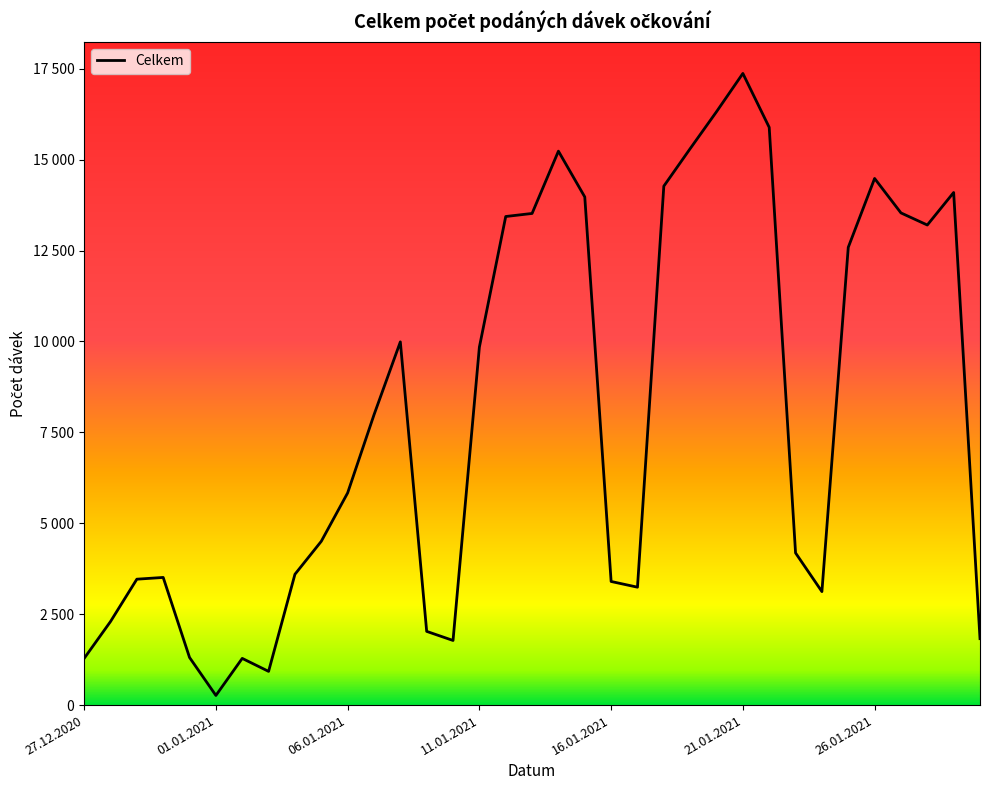

Does the chart display data point markers on the line(s)?

No